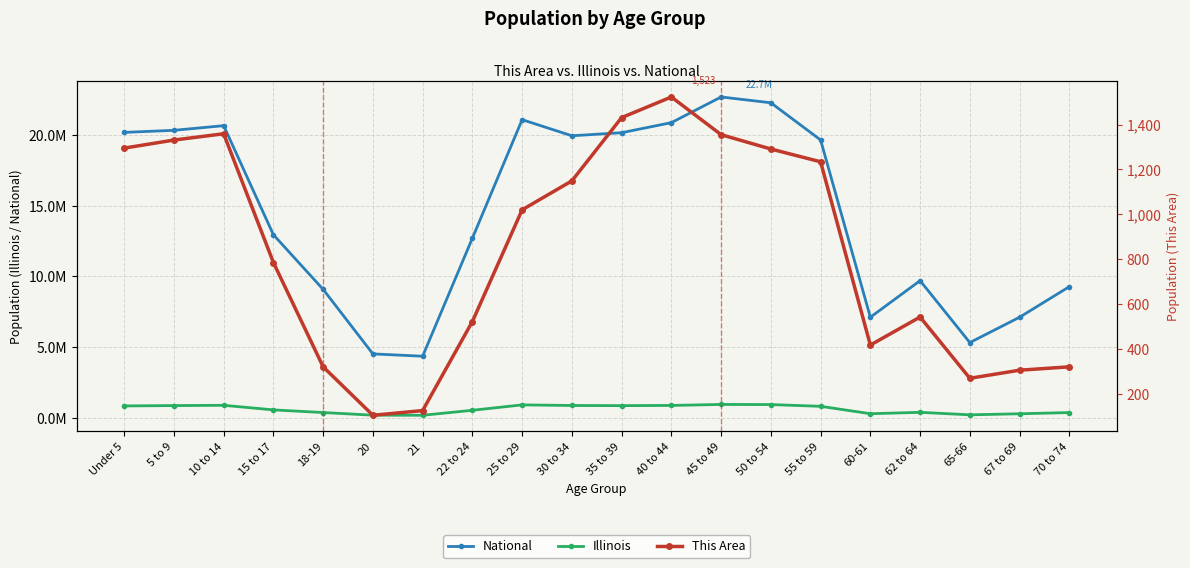

True or false: National and Illinois intersect in this chart.

False